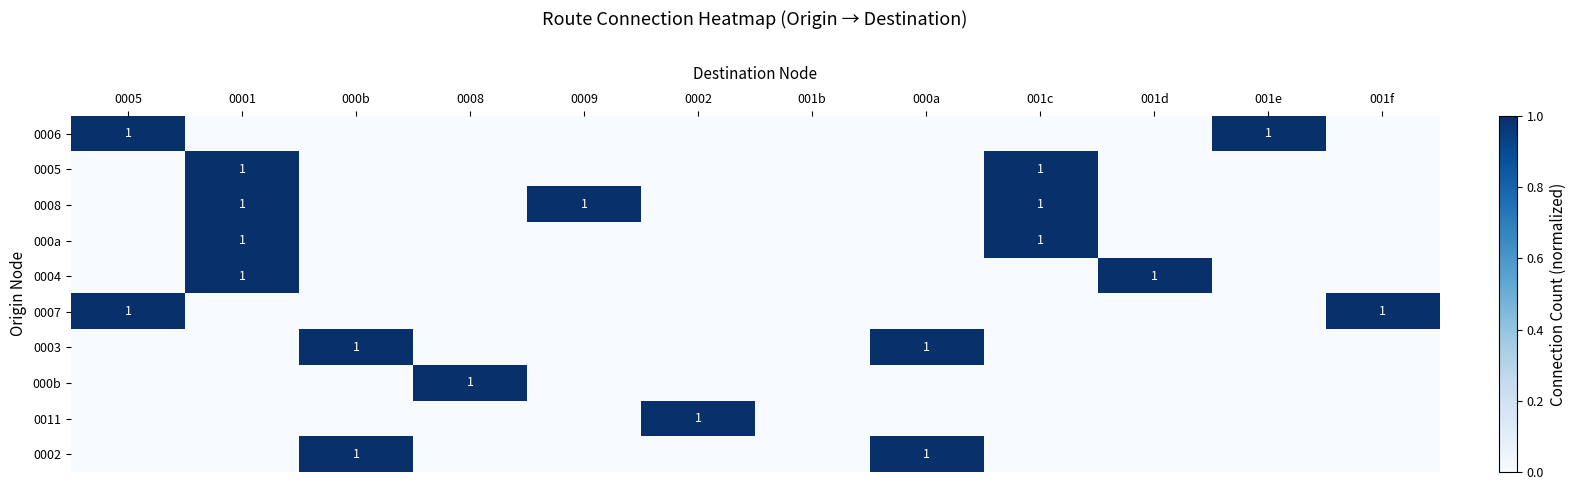

The 0004 series shows 2 at 001d. True or false?

False